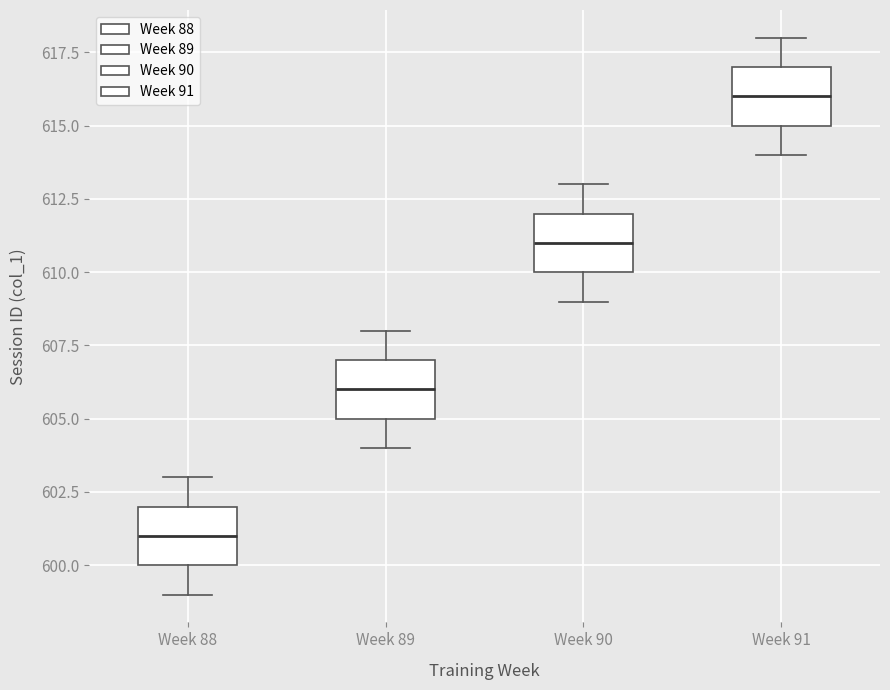

Where does the median line of the box for Week 89 sit on the y-axis? The values are not printed on the chart, so give them approximately, as read against the axis.

606